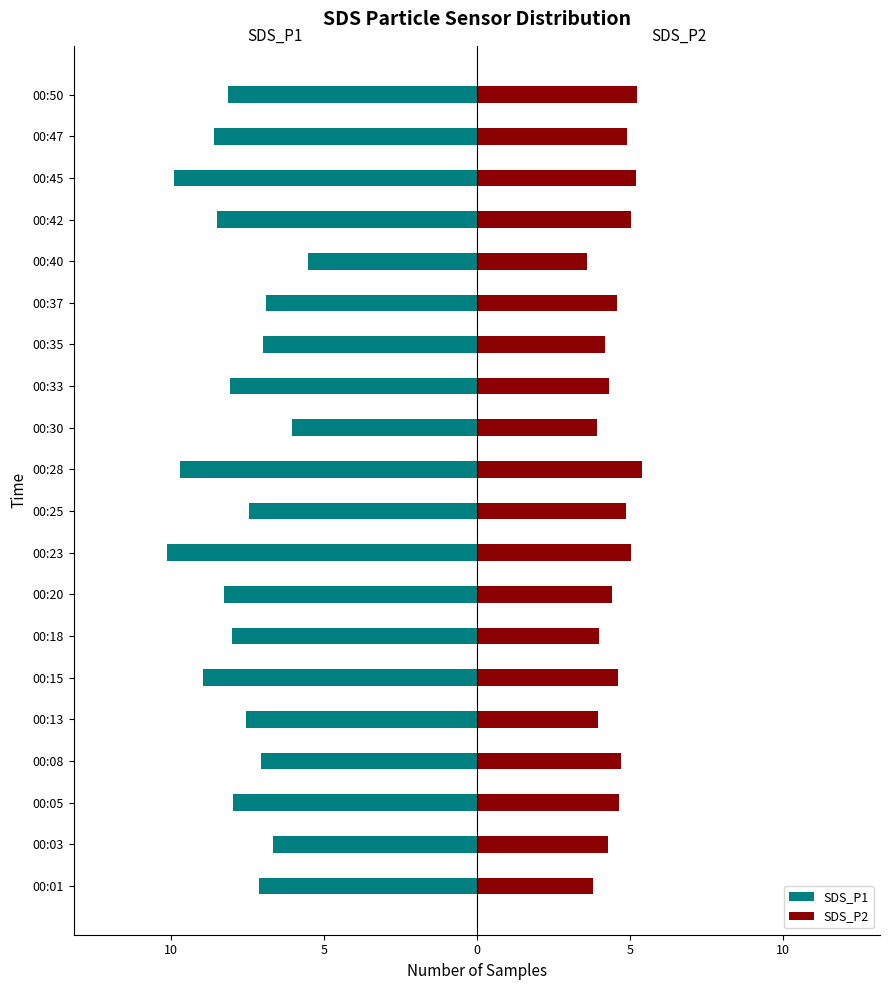

Reading left to right, list all the values displayed in this chart.

SDS_P1: -7.1	-6.7	-8.0	-7.0	-7.5	-8.9	-8.0	-8.3	-10.1	-7.4	-9.7	-6.0	-8.1	-7.0	-6.9	-5.5	-8.5	-9.9	-8.6	-8.1
SDS_P2: 3.8	4.3	4.7	4.7	4.0	4.6	4.0	4.4	5.0	4.9	5.4	3.9	4.3	4.2	4.6	3.6	5.0	5.2	4.9	5.2